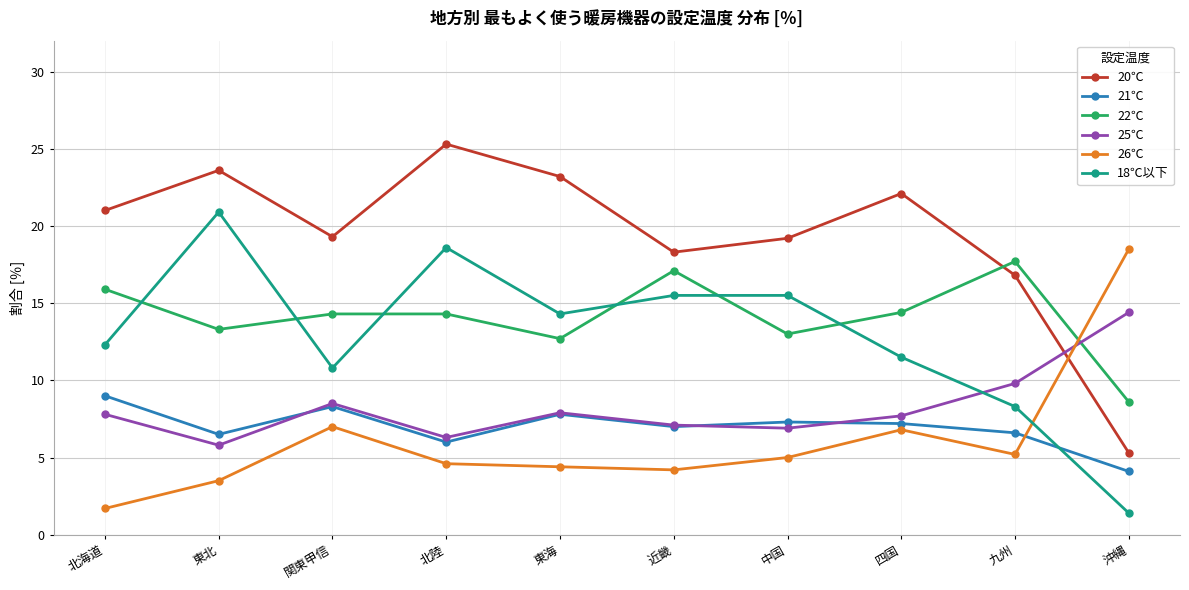

What is the difference between the 25℃ values at 北海道 and 北陸?

1.5